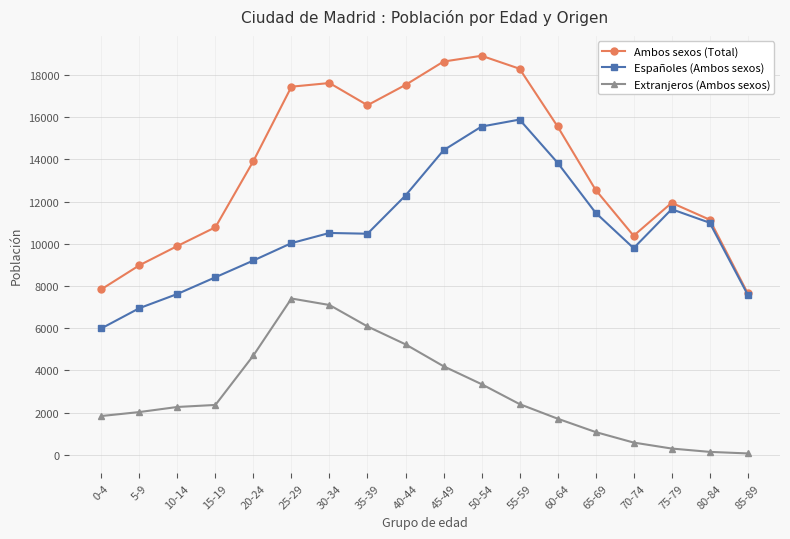

How many lines are shown in the chart?

3